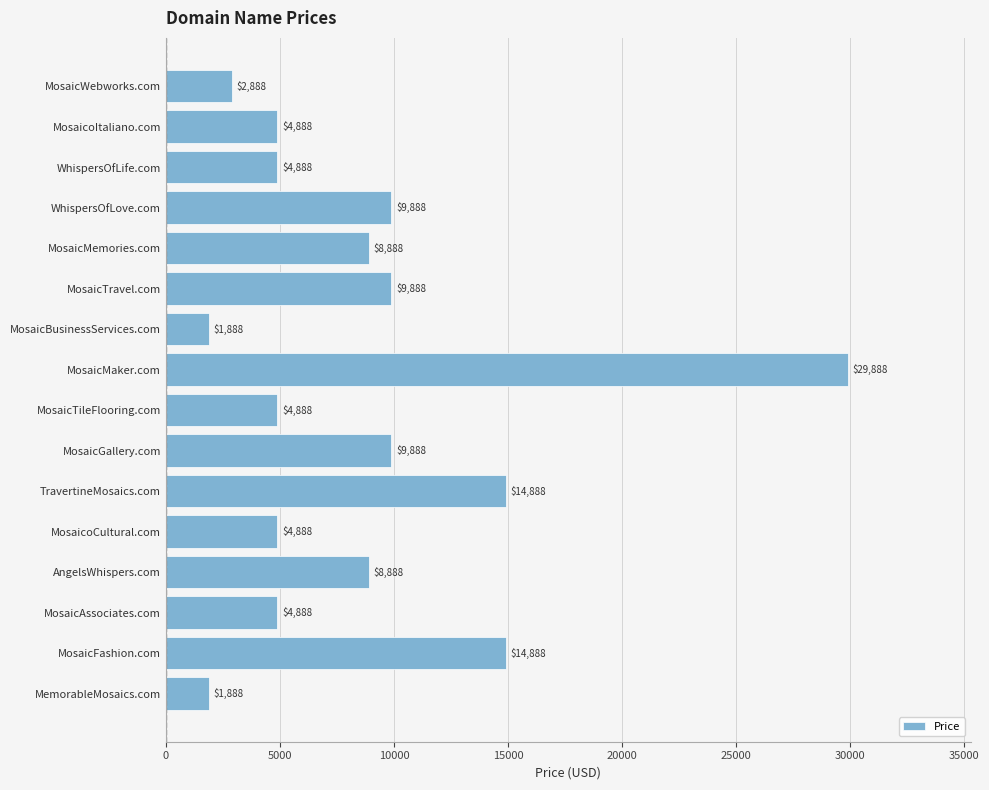

What is the change in value from MosaicMemories.com to MosaicWebworks.com?

-6000